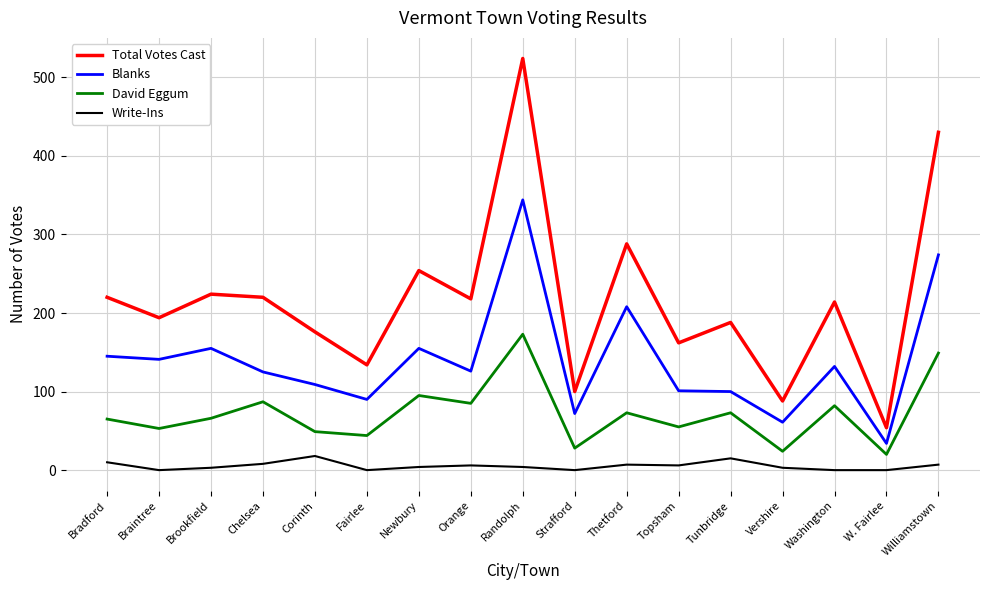

Which series has the largest range (max minus min)?

Total Votes Cast